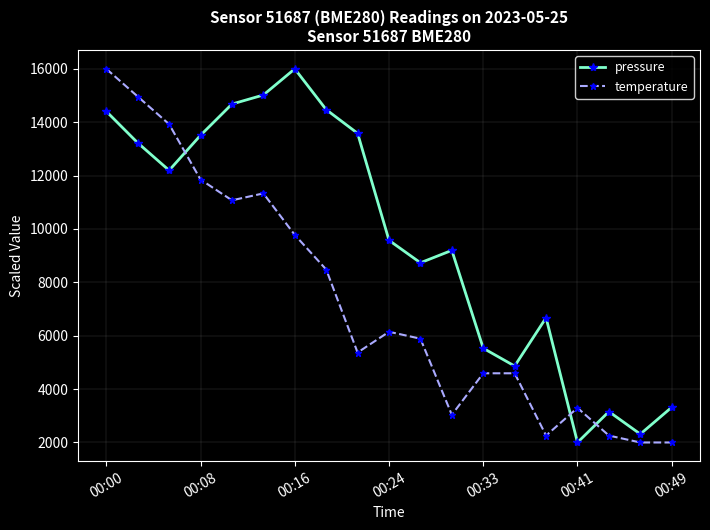

What is the smallest value displayed?

2000.0